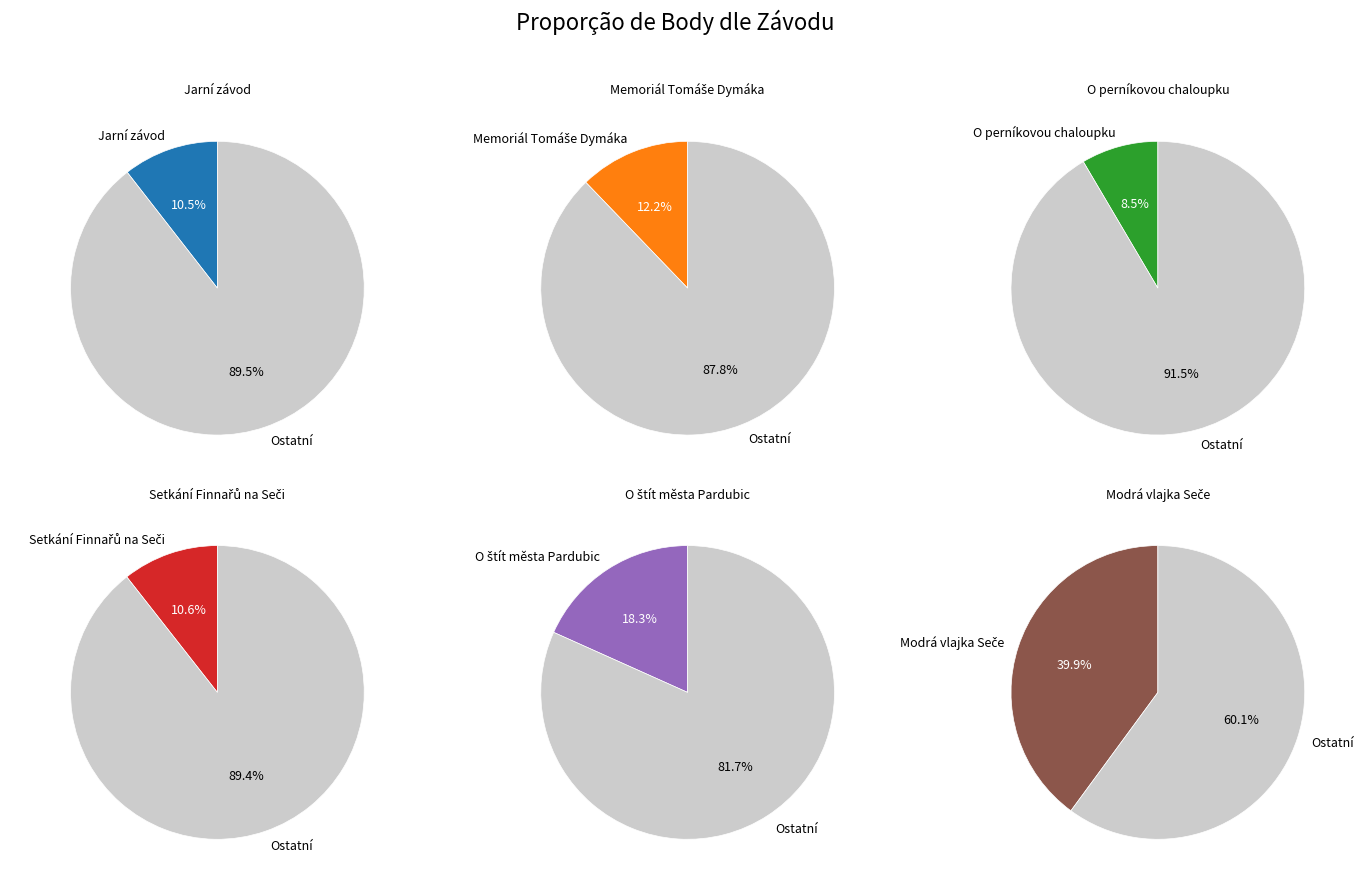

What is the largest slice in the pie chart?

Modrá vlajka Seče